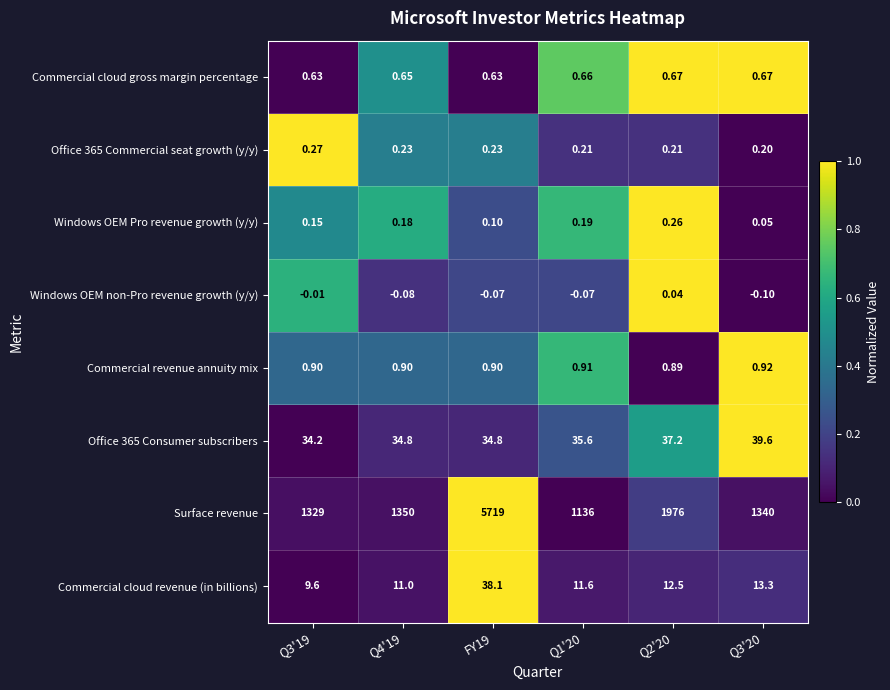

Which series changed the most between Q3'19 and Q2'20?

Surface revenue